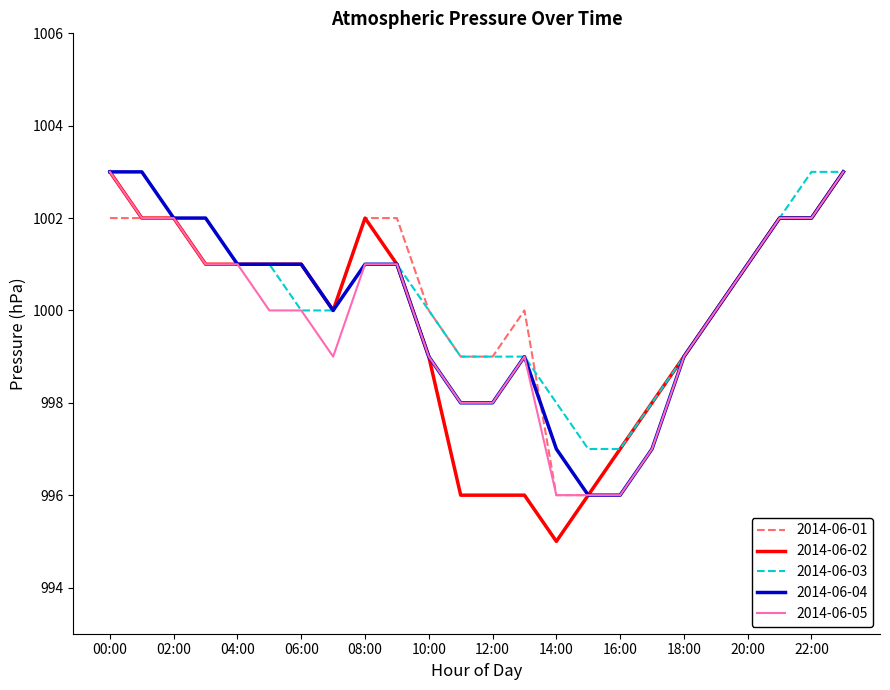

What is the minimum value for 2014-06-03?

997